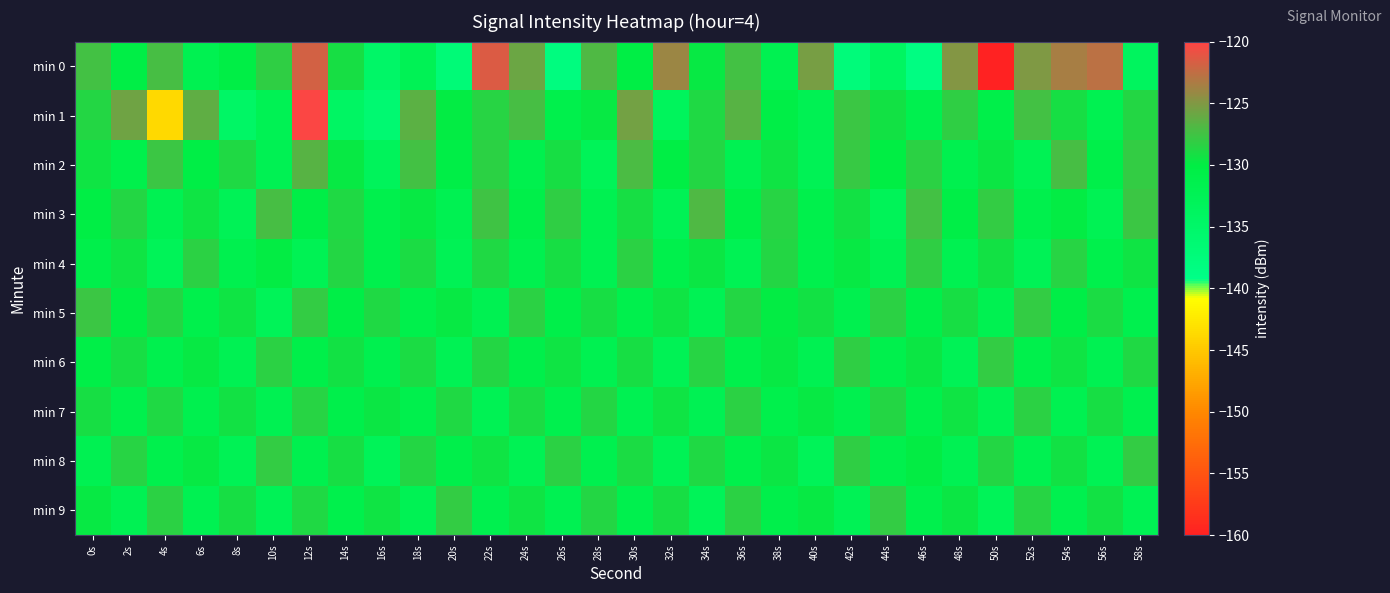

Which has a higher value, 50s or 0s?

0s